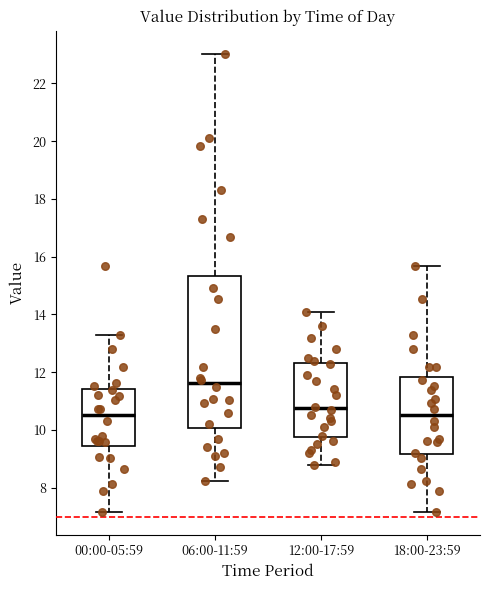

Where does the median line of the box for 00:00-05:59 sit on the y-axis? The values are not printed on the chart, so give them approximately, as read against the axis.

10.6